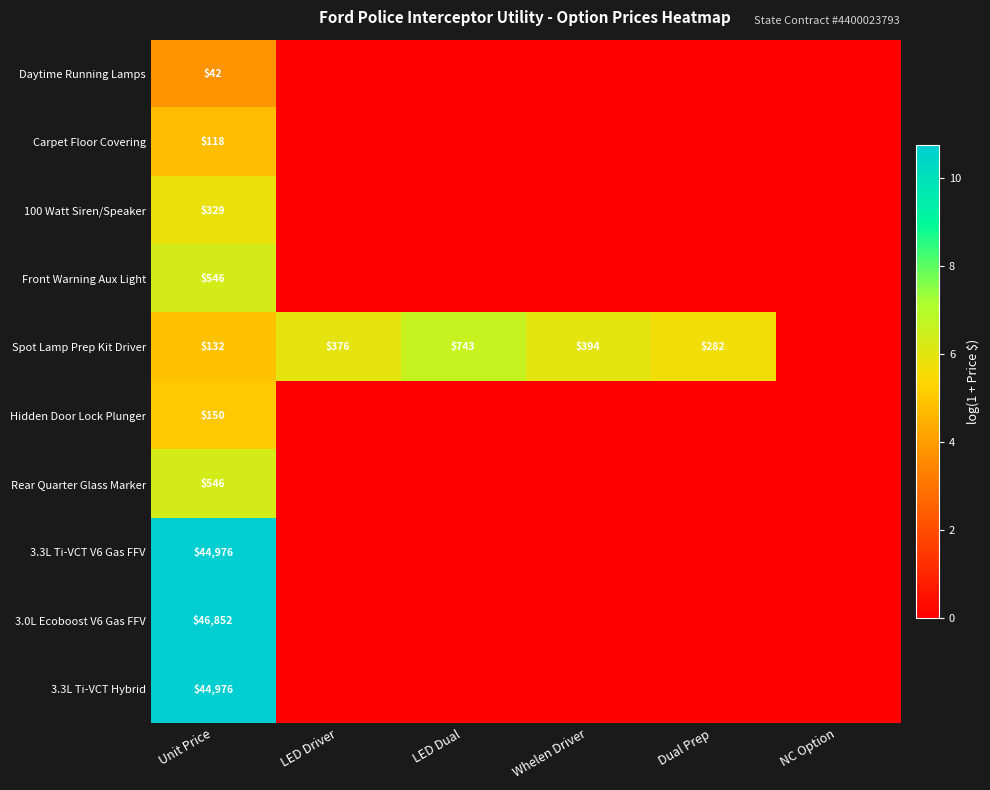

The value of 3.3L Ti-VCT Hybrid at Unit Price is 70595. True or false?

False